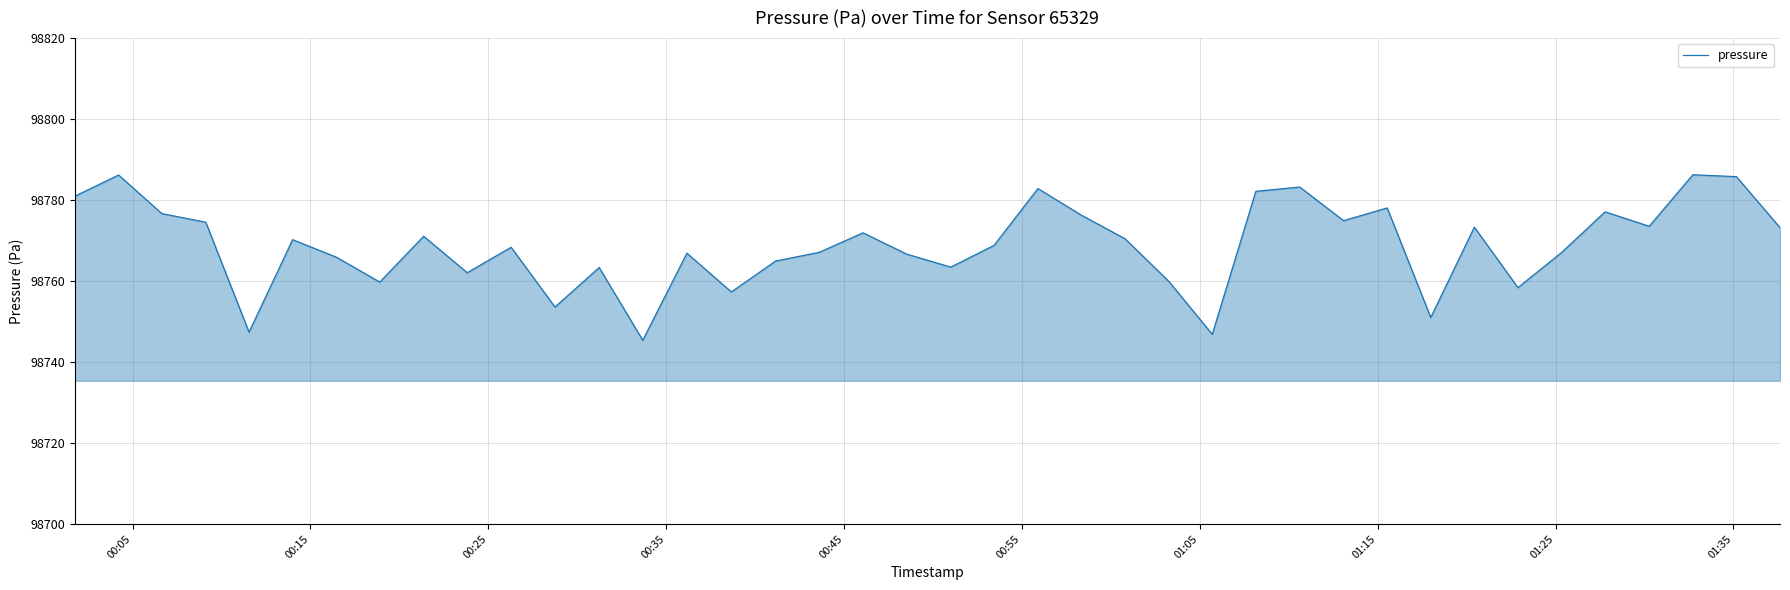

What is the minimum value shown in the chart?

98745.4